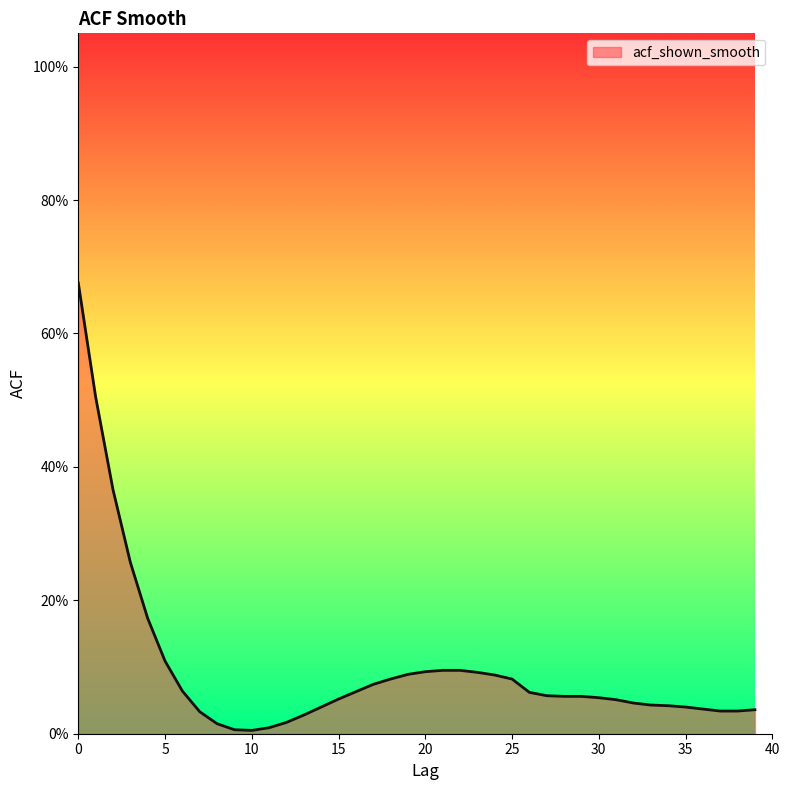

Does the chart have visible grid lines?

No